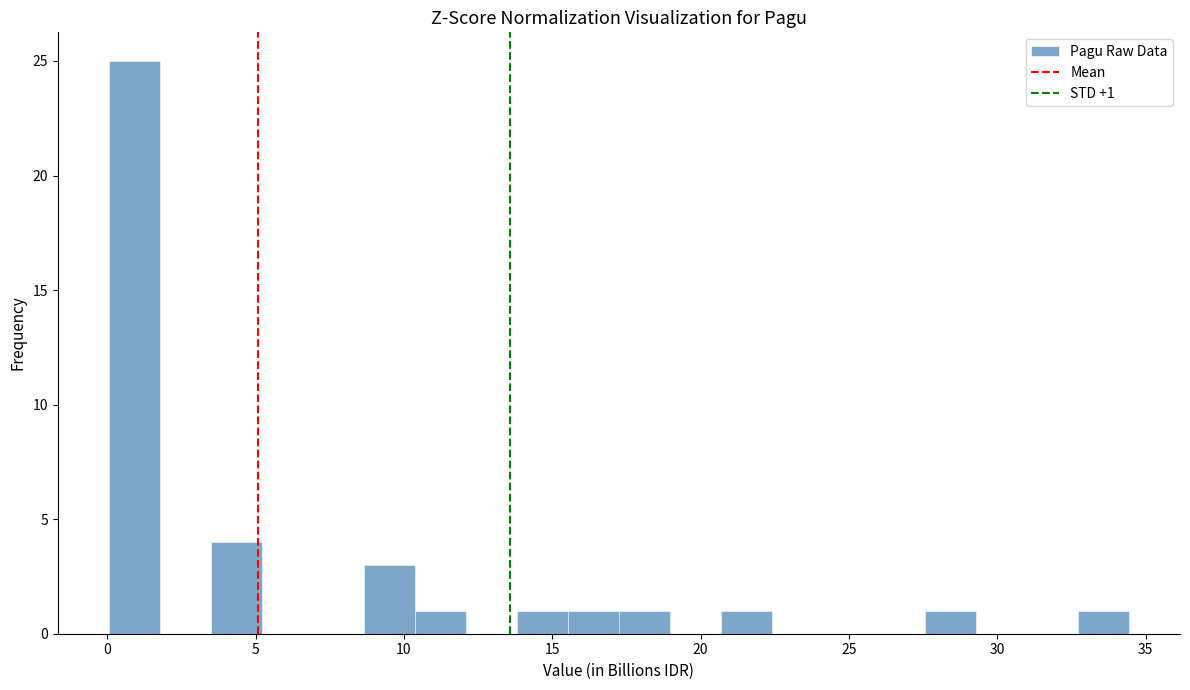

Around what value on the x-axis is the tallest bar? Give the approximate position of its centre, as read against the axis.

1.0